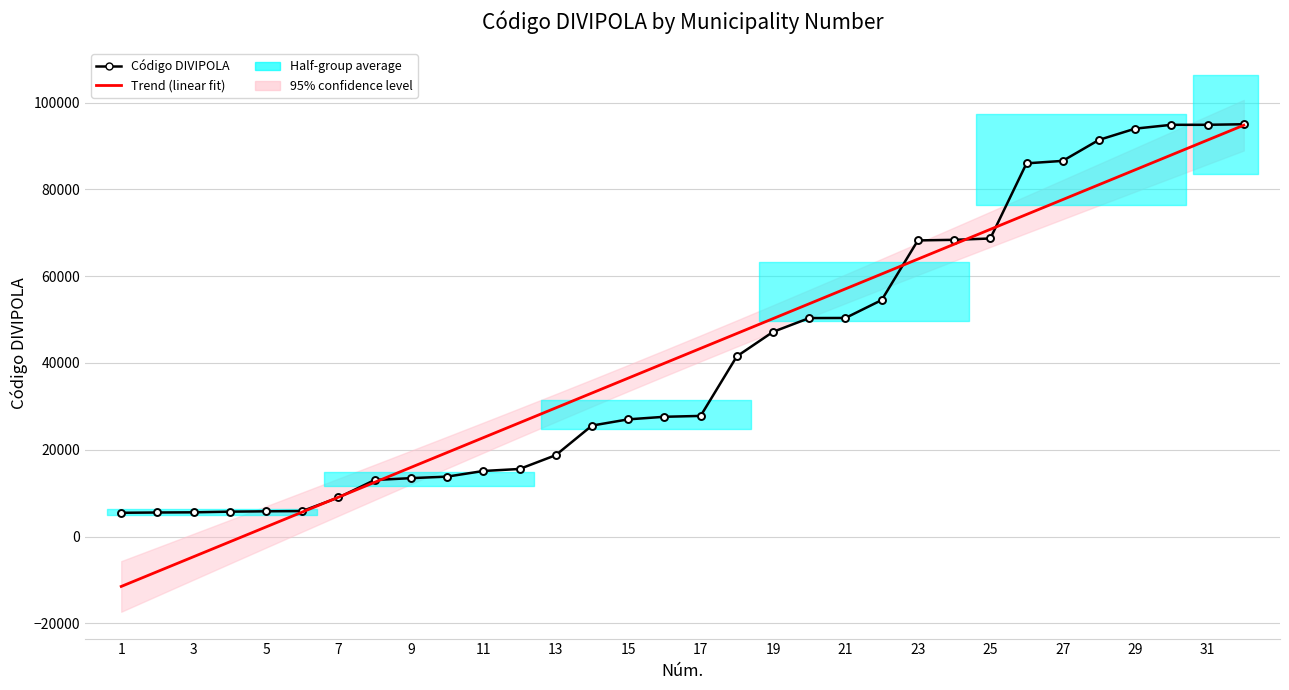

What is the smallest value displayed?

-11498.4